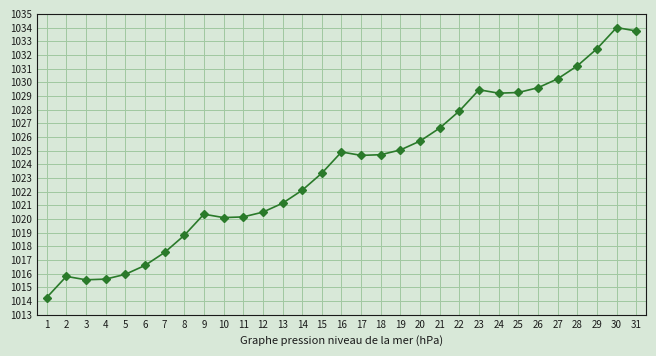

How many interior local valleys (lower than both neighbors) does the data have?

4